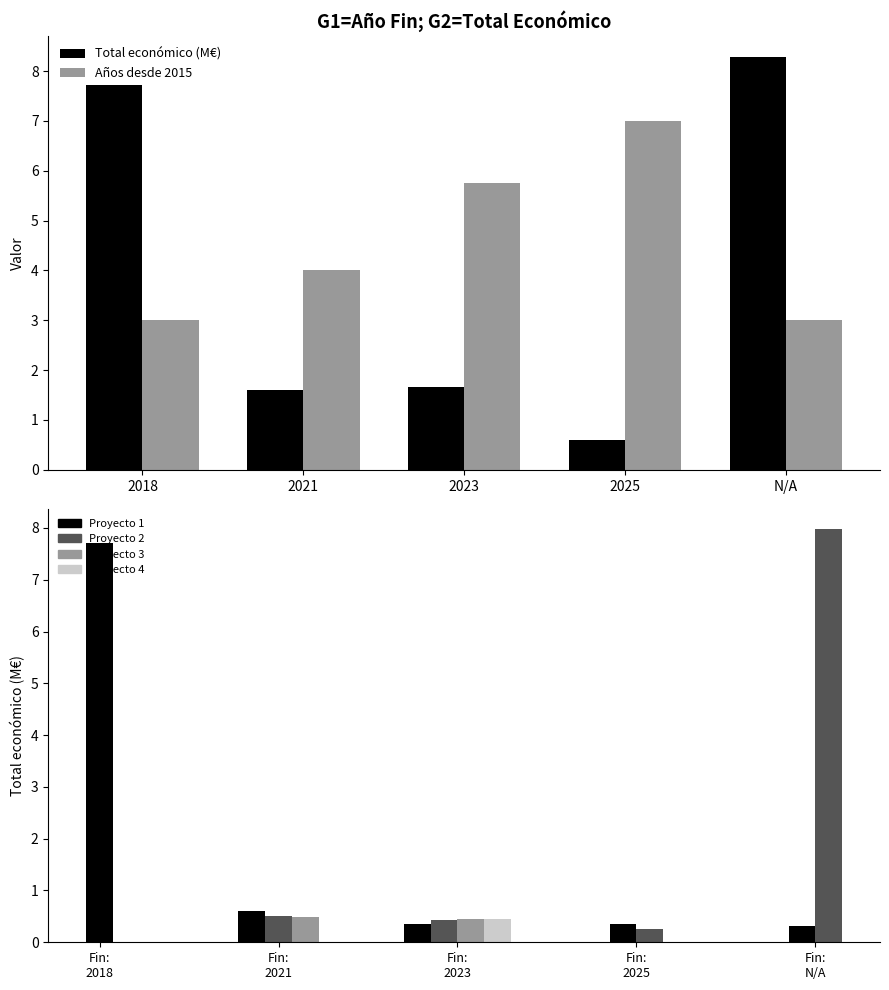

The value of Total económico (M€) at 2018 is 1.7. True or false?

False